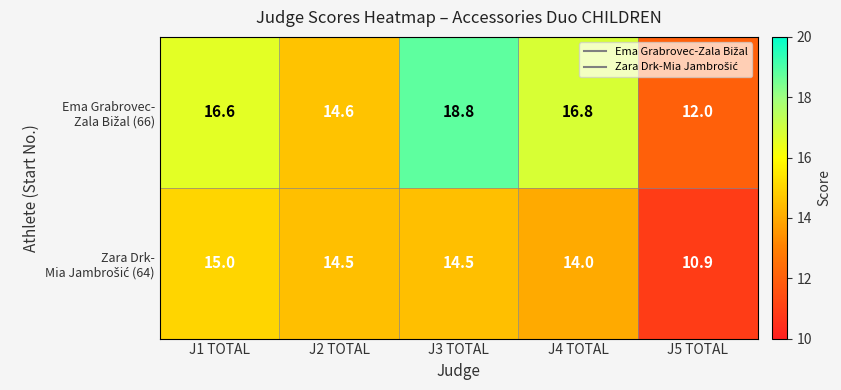

At which category does the chart reach its peak across all series?

J3 TOTAL